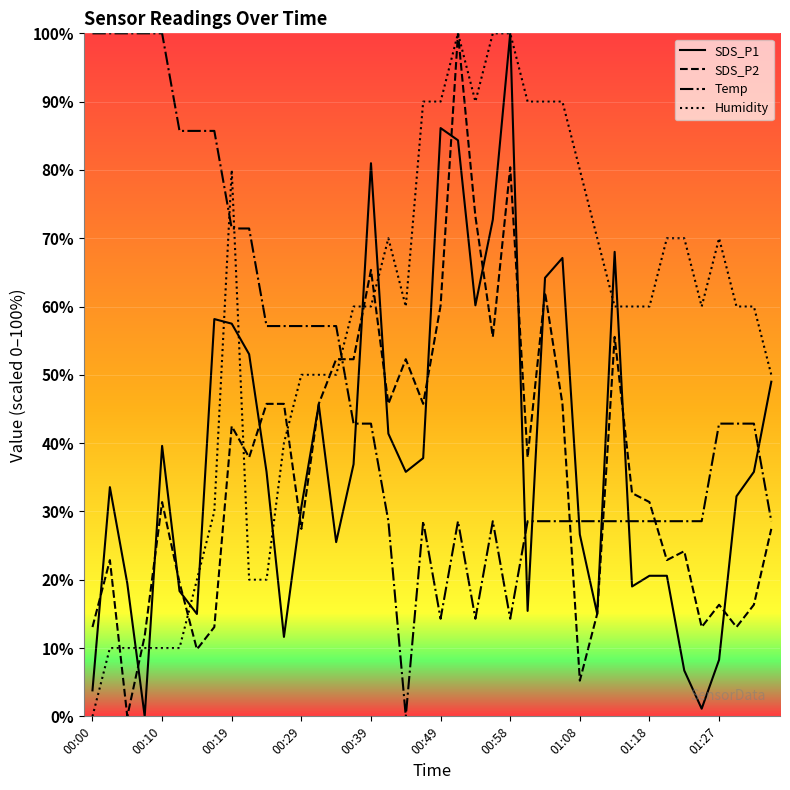

Which series has the largest total across all categories?

Humidity